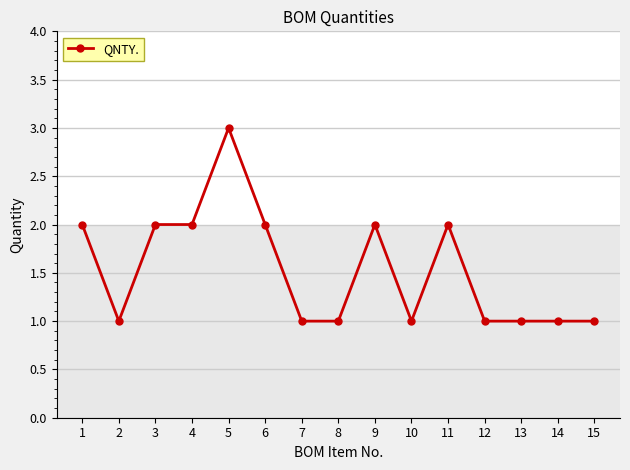

Between 13 and 11, which is larger?

11